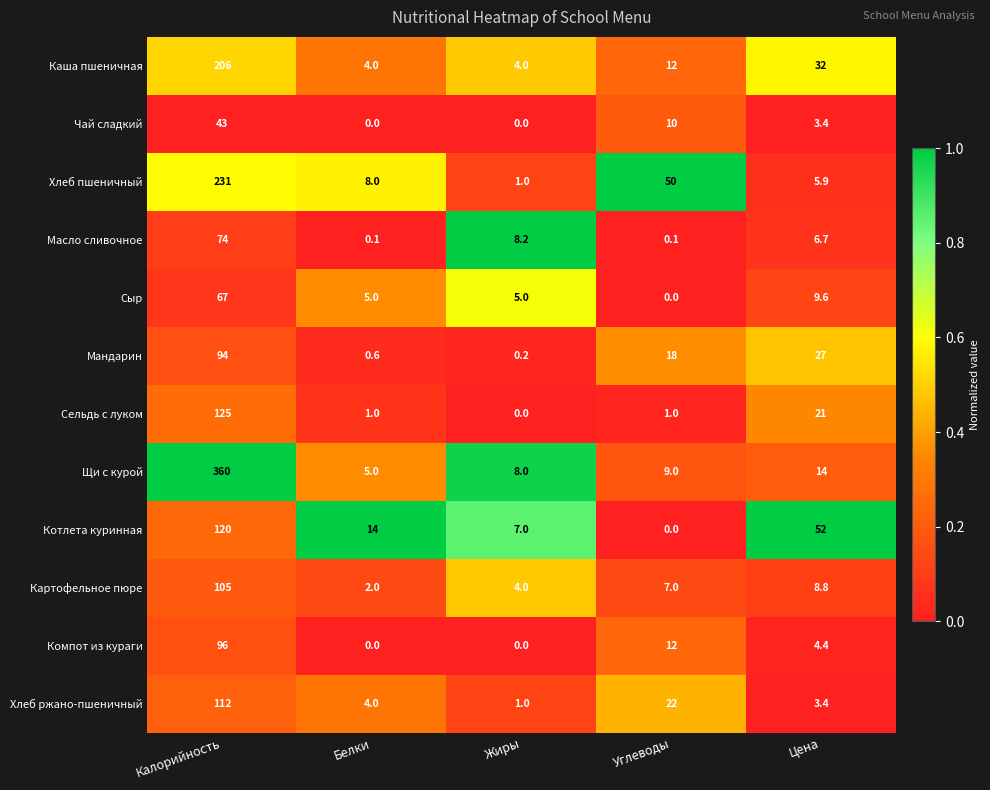

Which series has the largest range (max minus min)?

Щи с курой